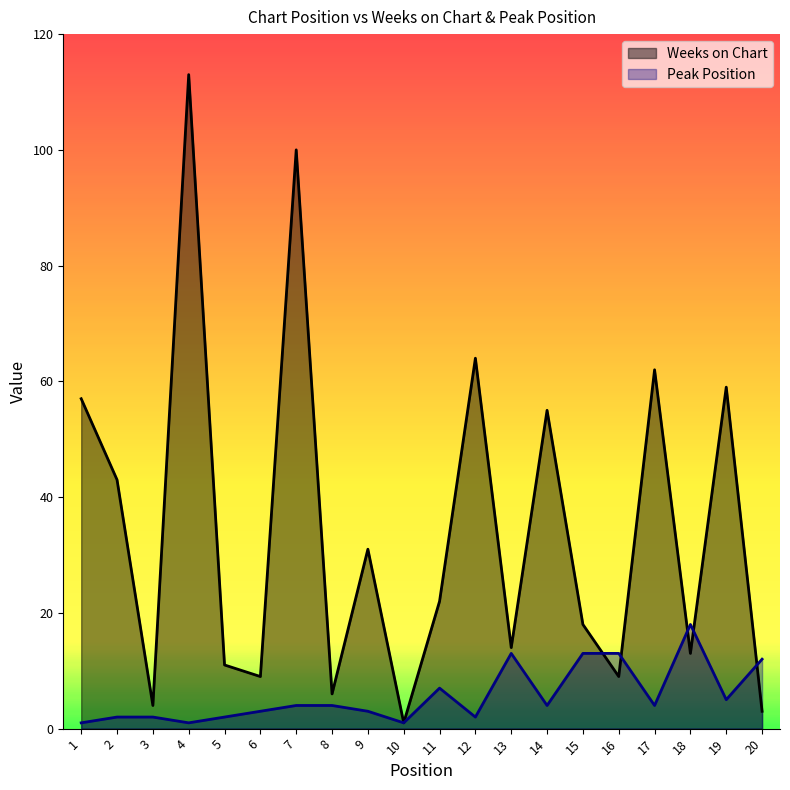

Rank the series by their average value, from highest to lowest.

Weeks on Chart, Peak Position